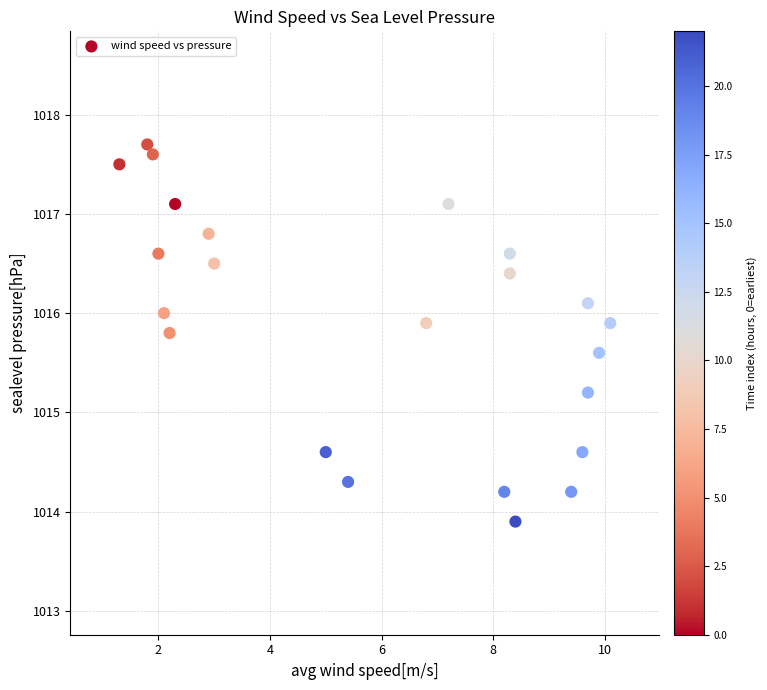

What is the range of Y values (max minus min)?

3.8